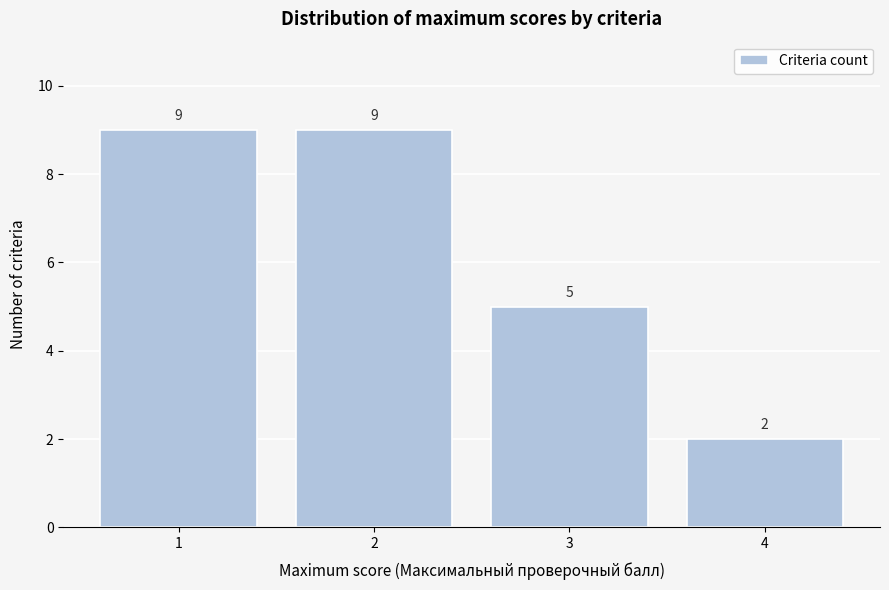

Reading right to left, what are all the values shown in this chart?

2	5	9	9